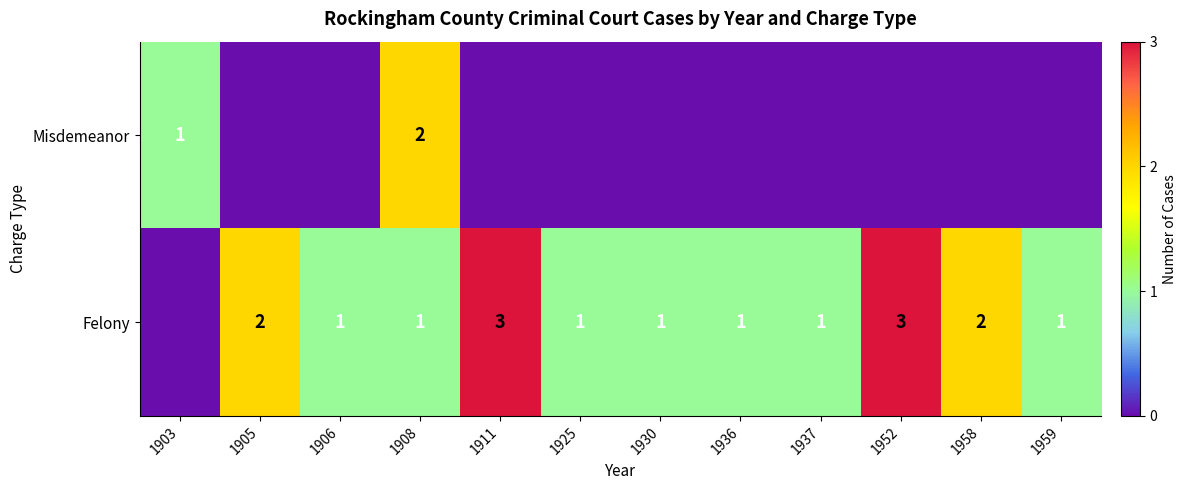

What is the sum of the Felony values at 1925 and 1958?

3